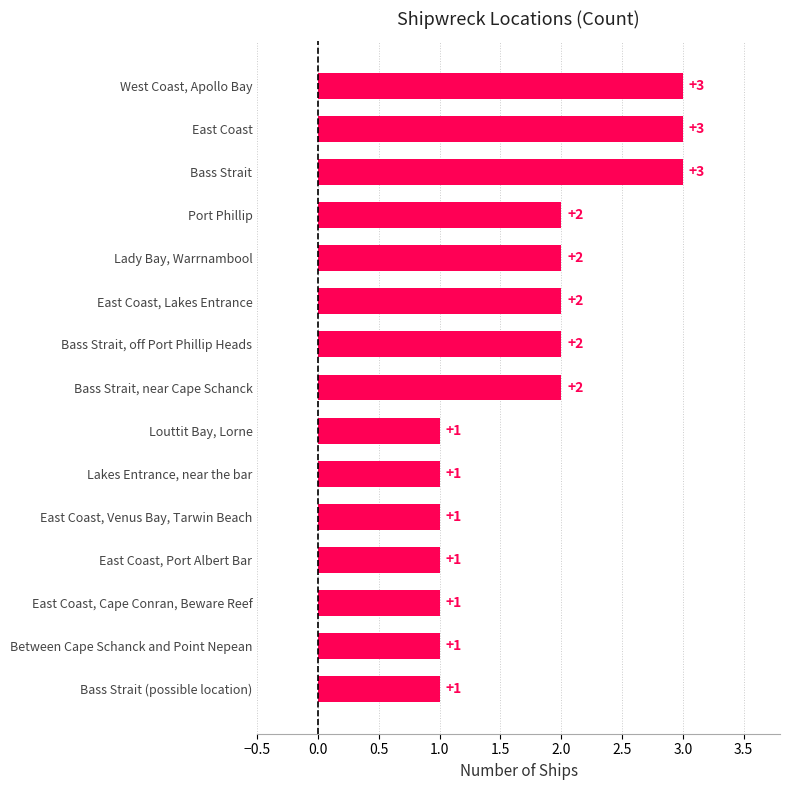

Is it true that the value at East Coast, Cape Conran, Beware Reef is 1?

True